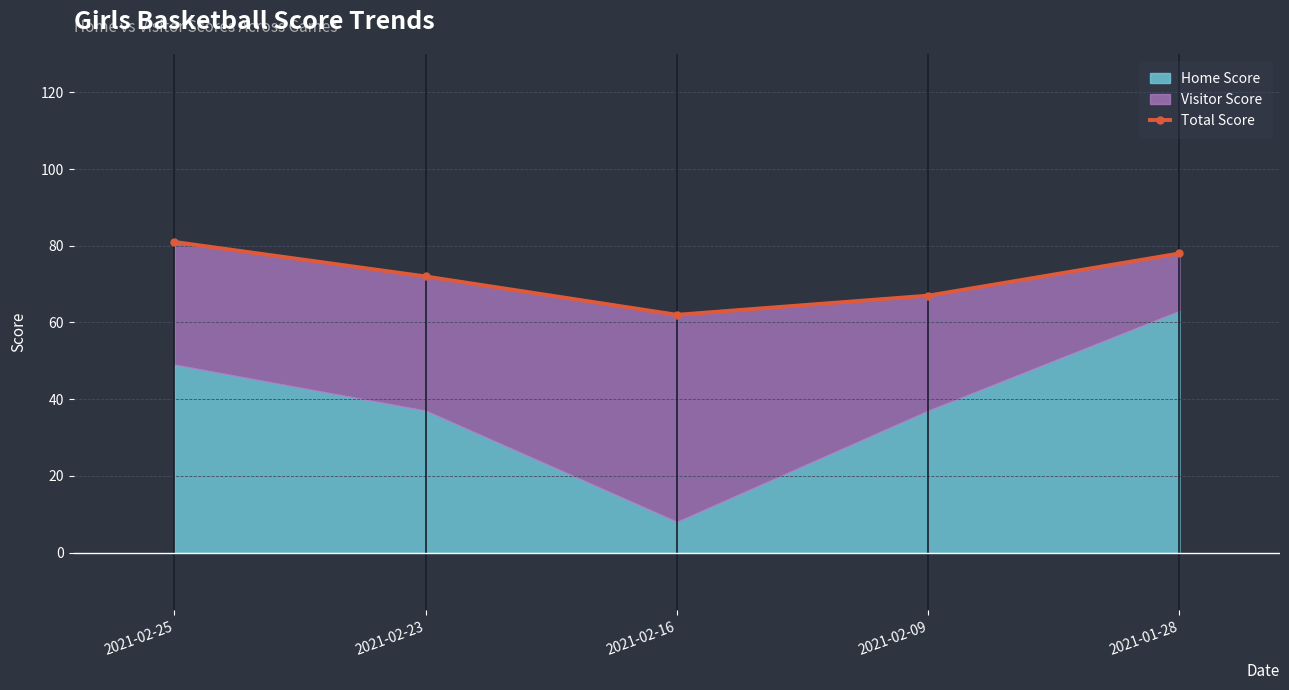

Reading left to right, transcribe all the data shown in this chart.

81	72	62	67	78